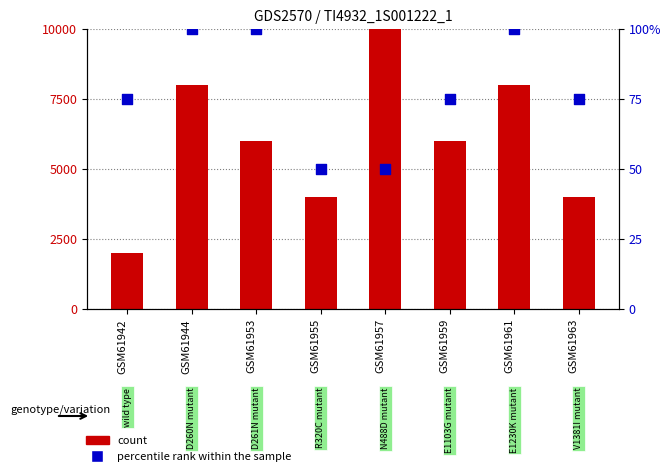

Which series contains the highest Y value?

count